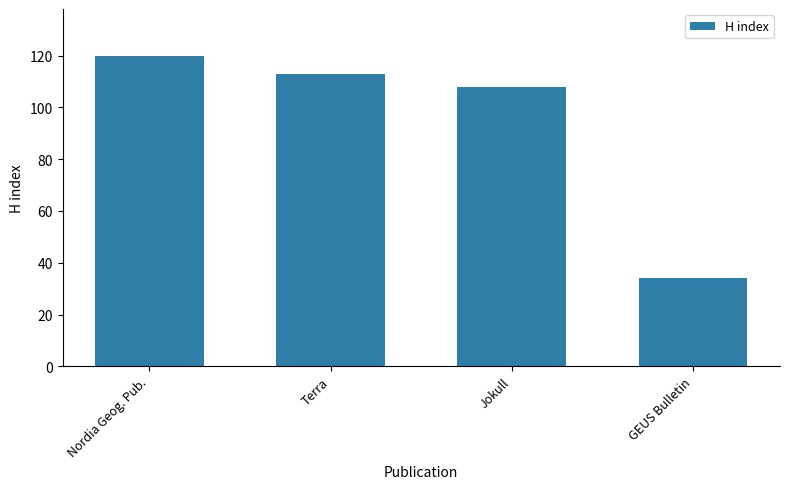

Which has a higher value, Nordia Geog. Pub. or GEUS Bulletin?

Nordia Geog. Pub.